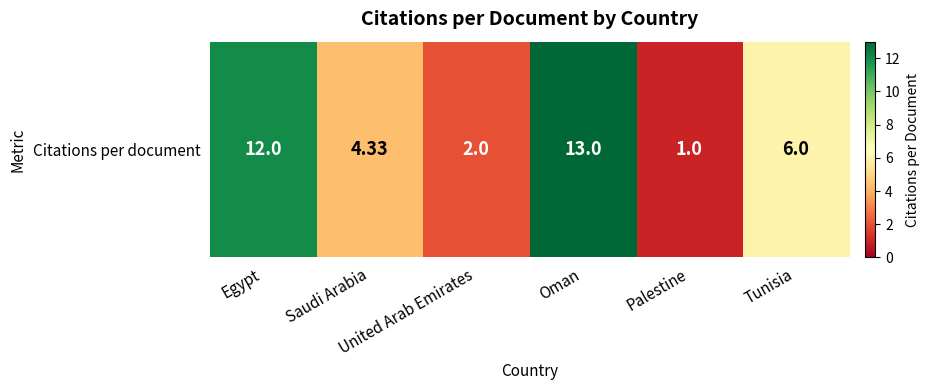

Which label corresponds to the smallest value in the chart?

Palestine